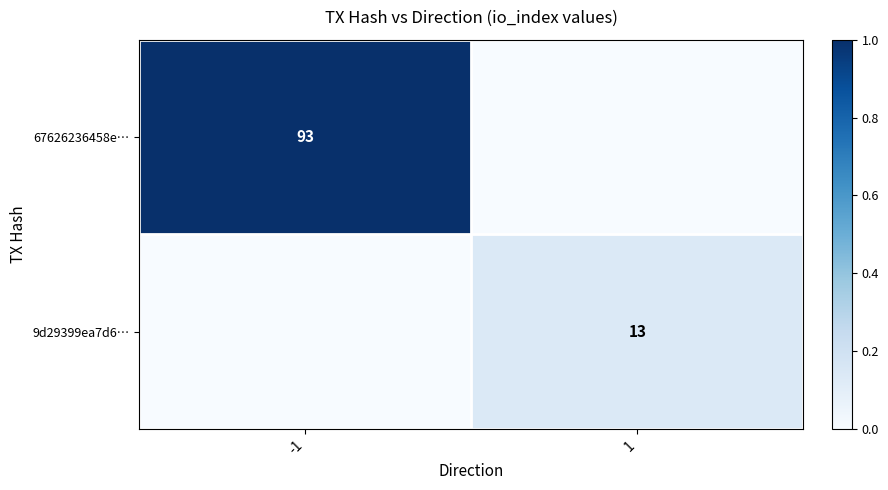

The 67626236458e… series shows 93 at -1. True or false?

True